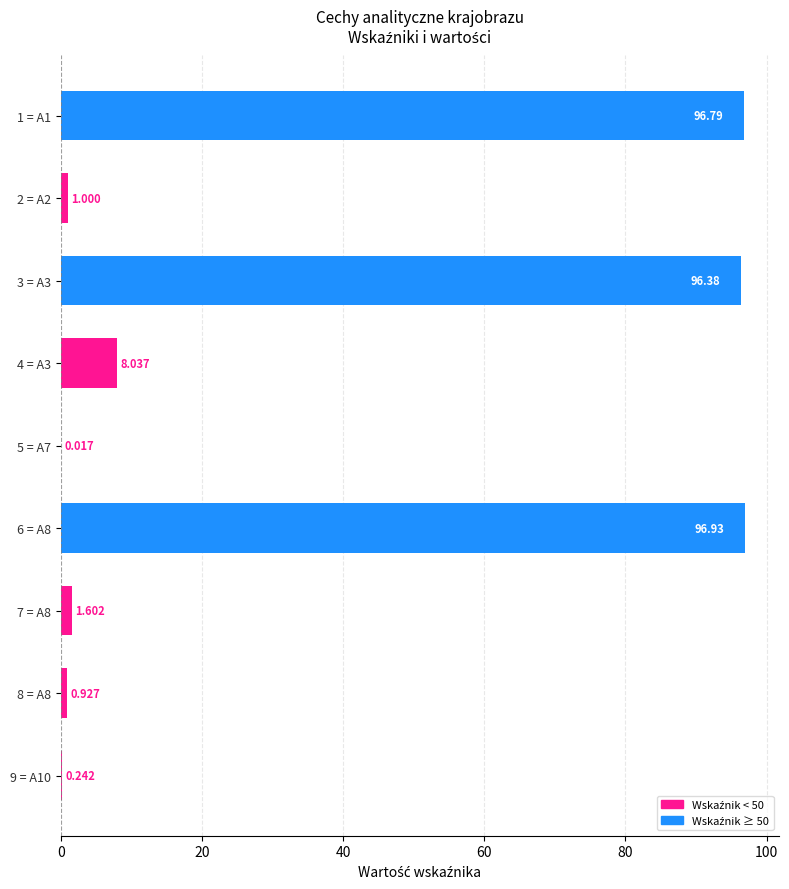

Which category has the highest value across all series?

6 = A8